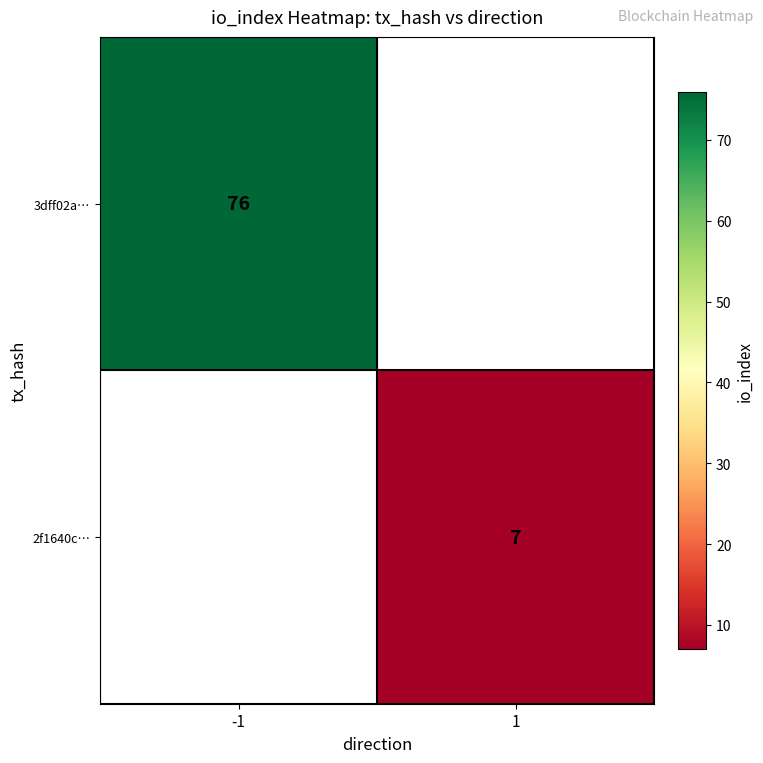

Is the value of 2f1640c… at 1 greater than the value of 3dff02a… at -1?

No